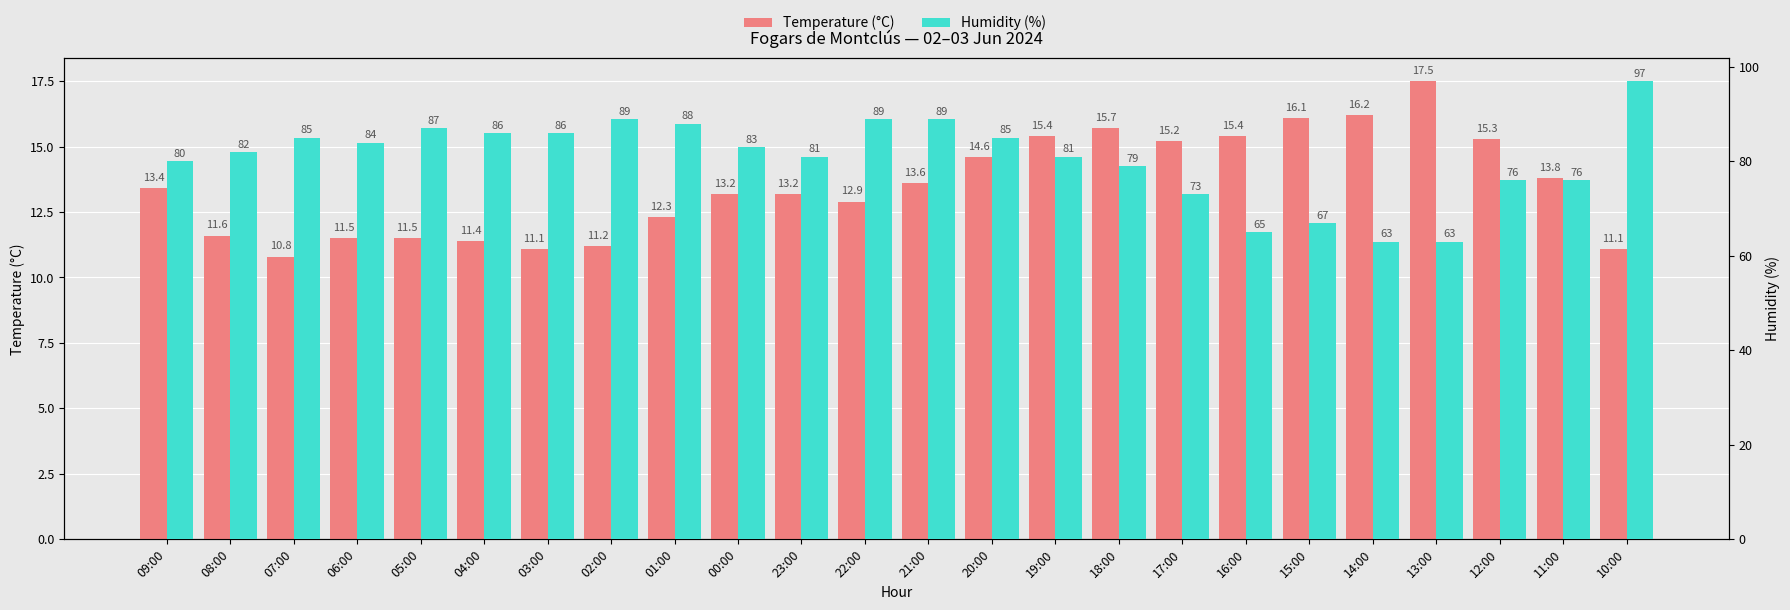

Which category has the highest value across all series?

10:00